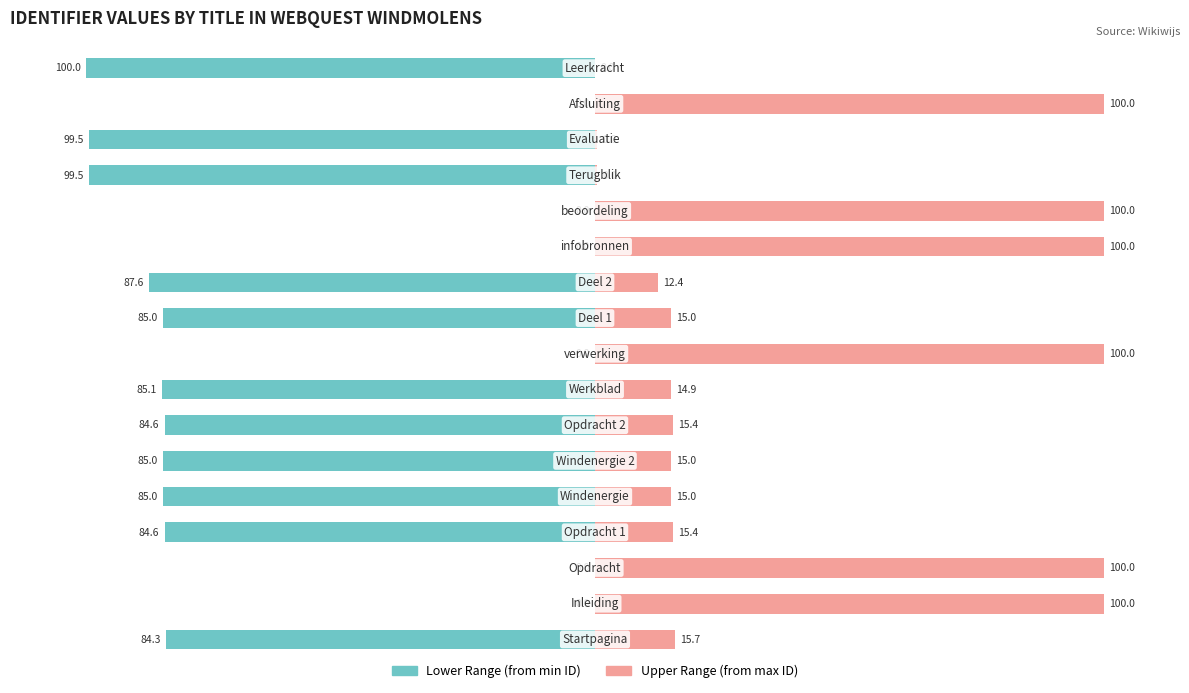

Between 6 and 1, which is larger?

1